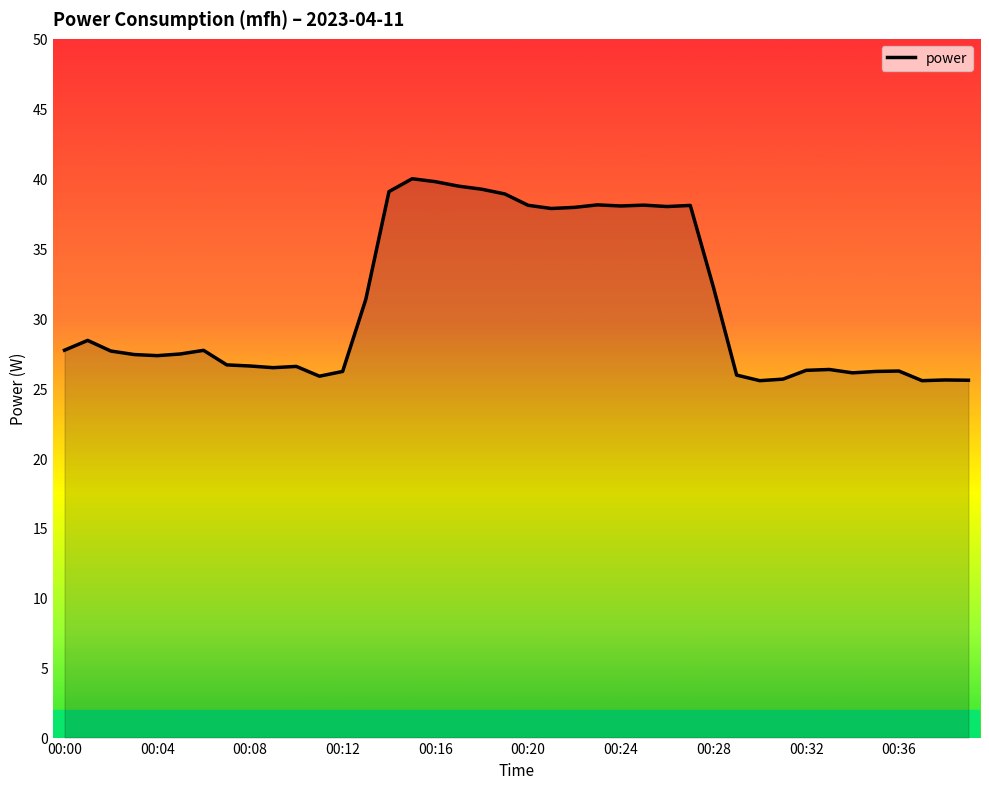

What is the smallest value displayed?

25.5